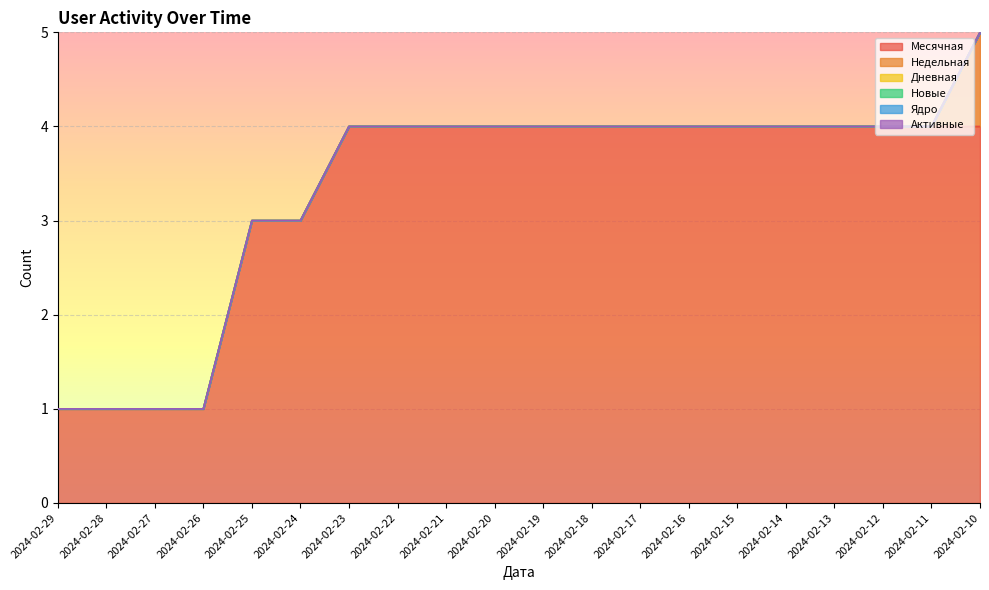

Which series has the widest spread of values?

Месячная